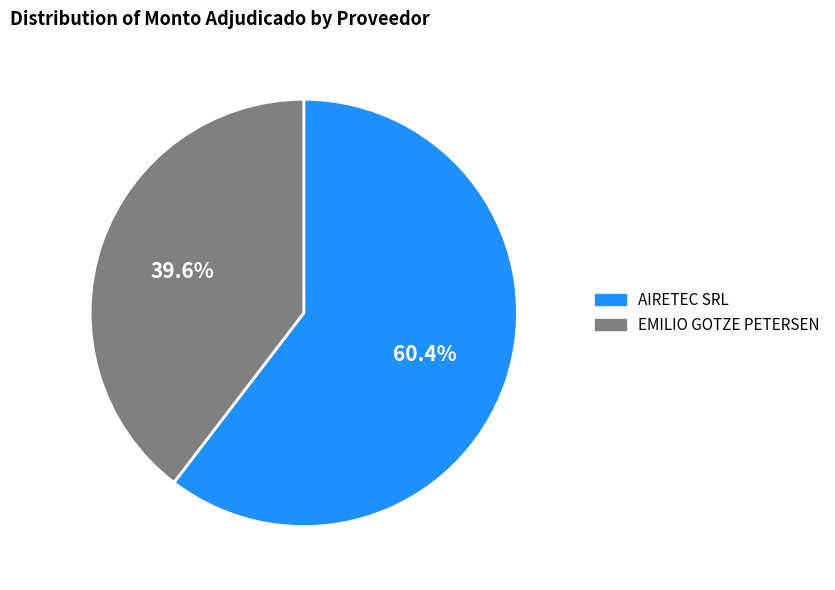

Which slice is the largest?

AIRETEC SRL